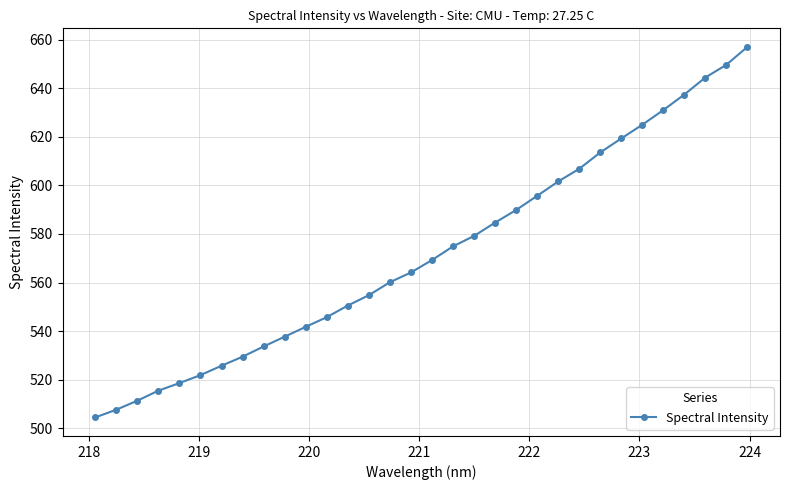

True or false: there are more than 1 points higher than both neighbors.

False